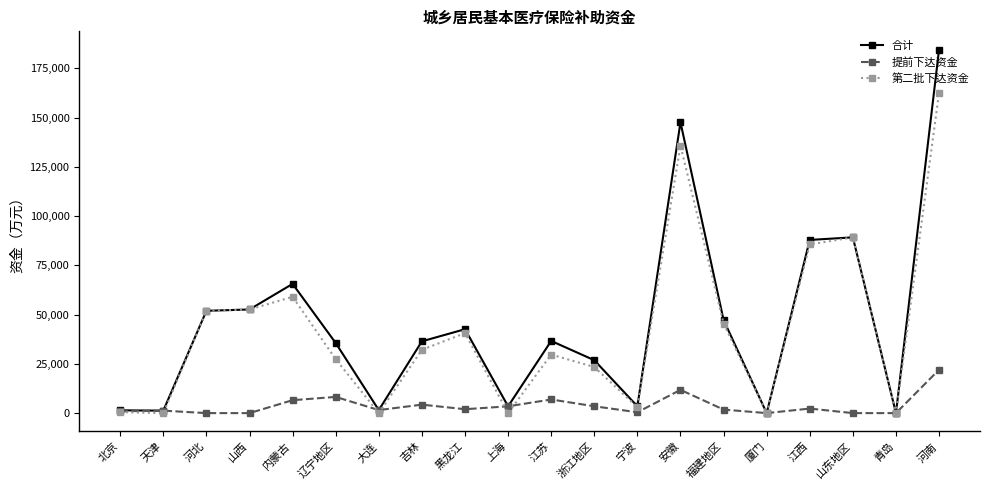

How many lines are shown in the chart?

3